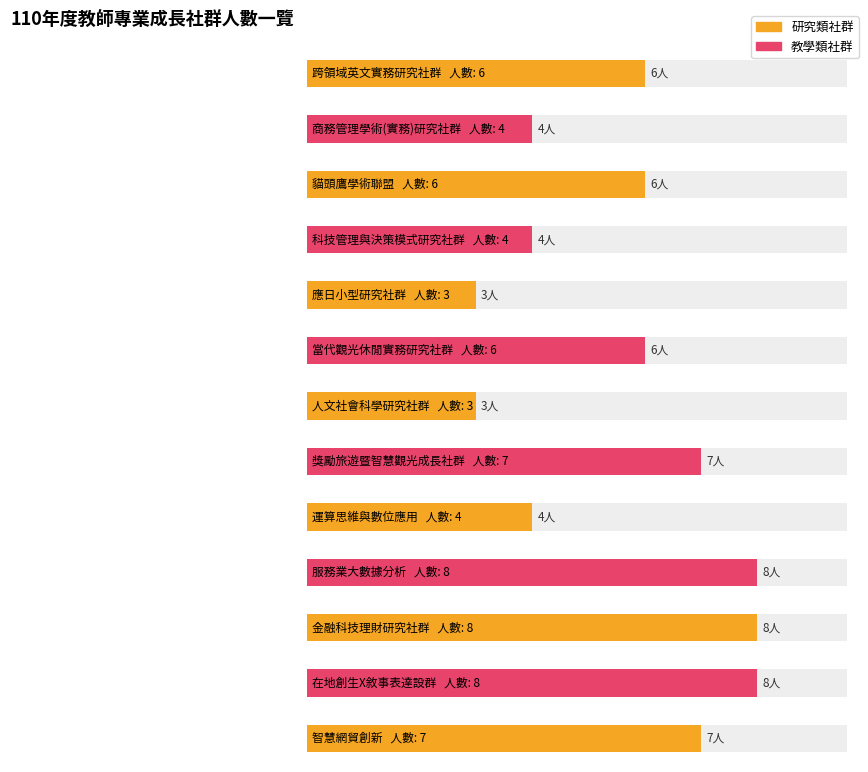

What is the change in value from 科技管理與決策模式研究社群 to 當代觀光休閒實務研究社群?

+2